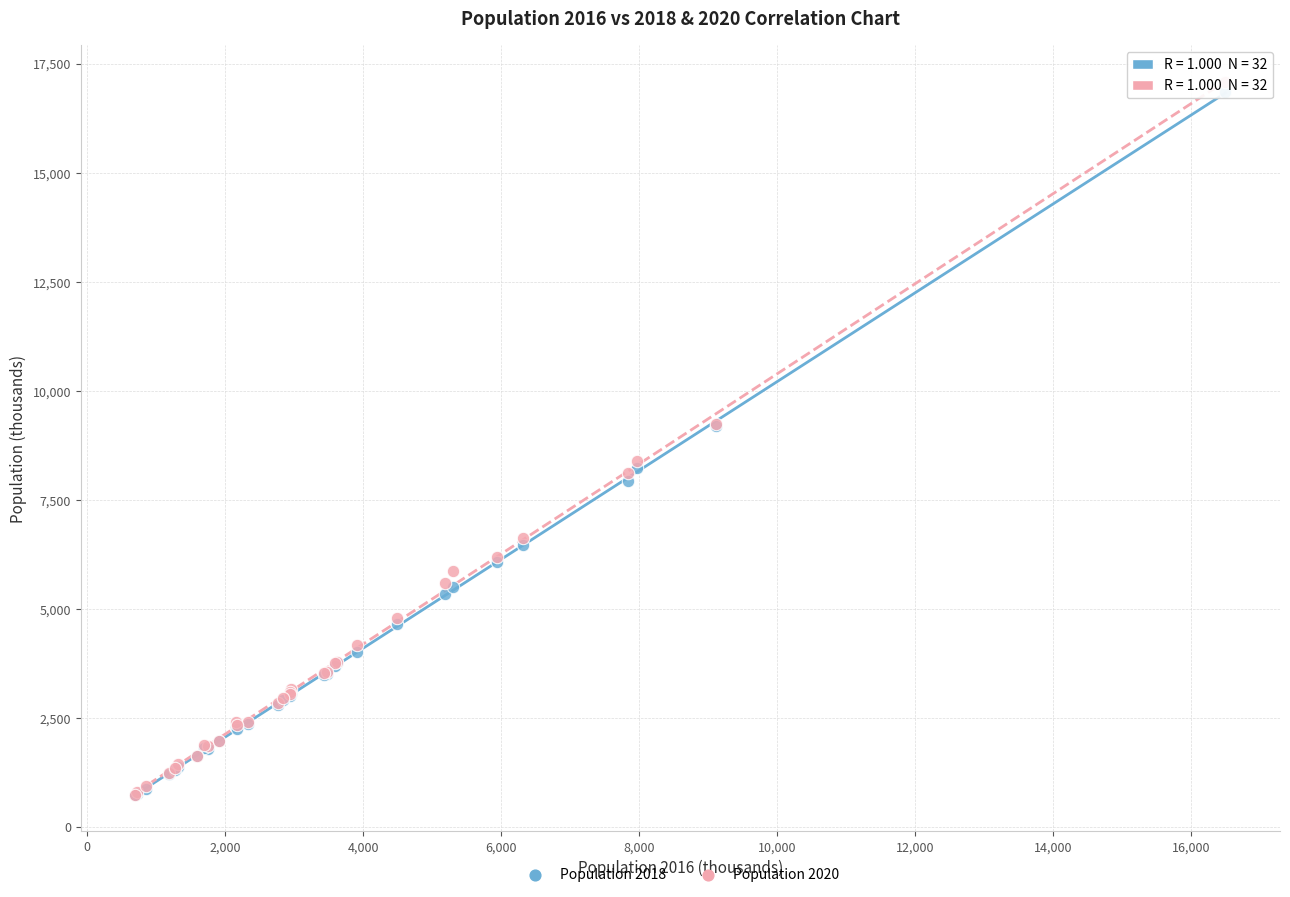

What are all the series names shown in the legend?

Population 2018, Population 2020